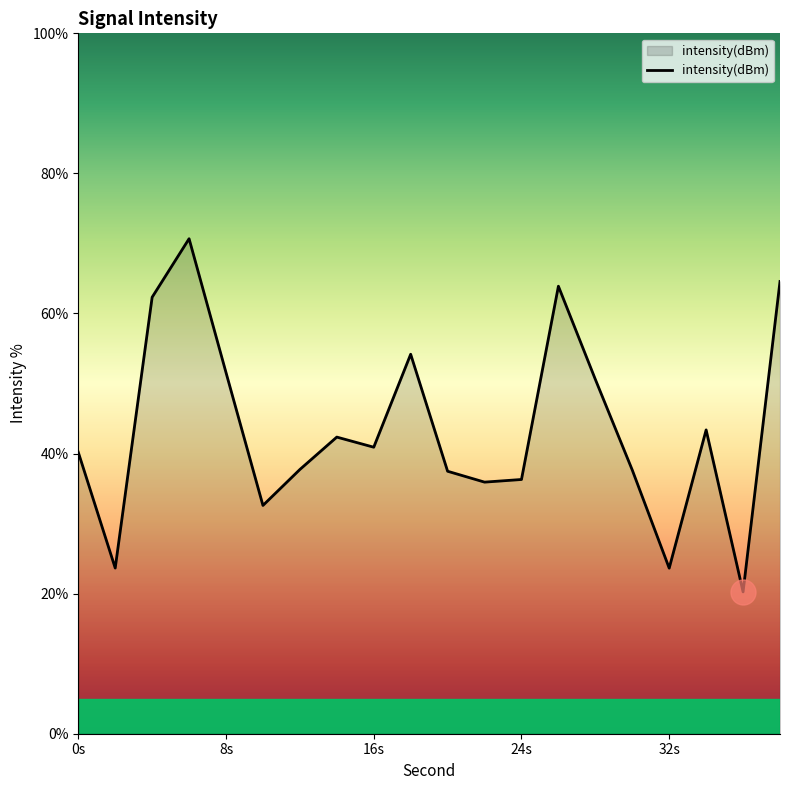

What is the greatest value displayed?

70.7